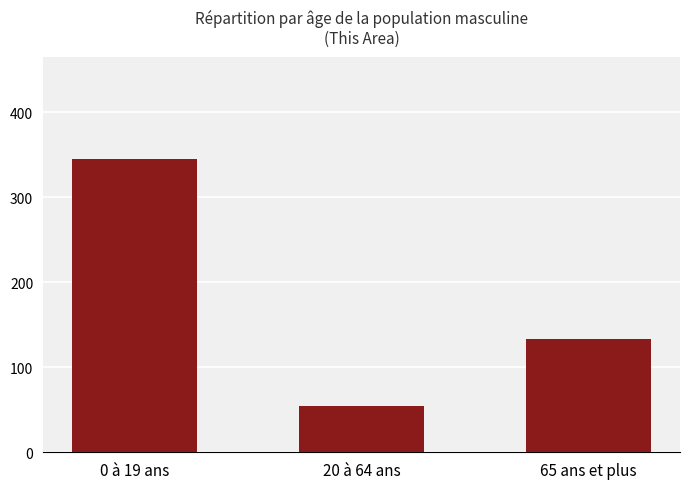

Which label corresponds to the smallest value in the chart?

20 à 64 ans